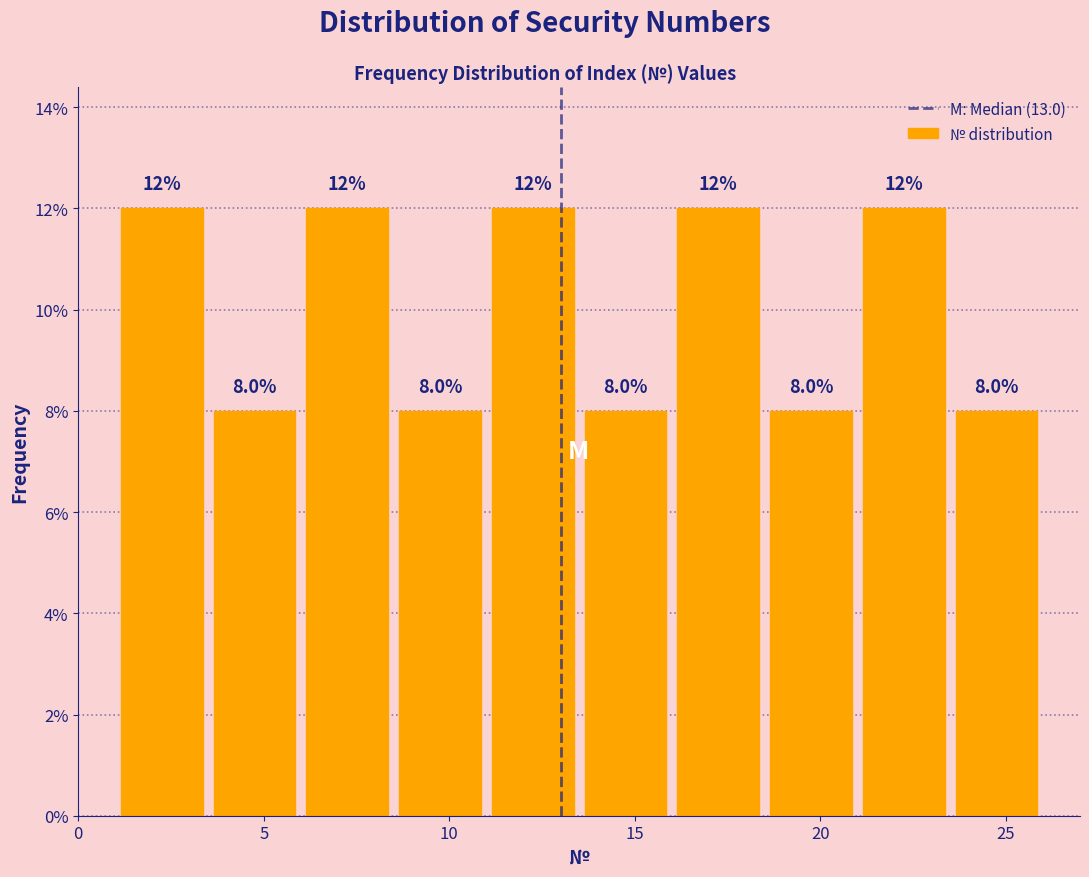

Reading left to right, transcribe this chart: for each bar, give the range it covers on the x-axis and its height.

1.0 to 3.5: 12.0
3.5 to 6.0: 8.0
6.0 to 8.5: 12.0
8.5 to 11.0: 8.0
11.0 to 13.5: 12.0
13.5 to 16.0: 8.0
16.0 to 18.5: 12.0
18.5 to 21.0: 8.0
21.0 to 23.5: 12.0
23.5 to 26.0: 8.0